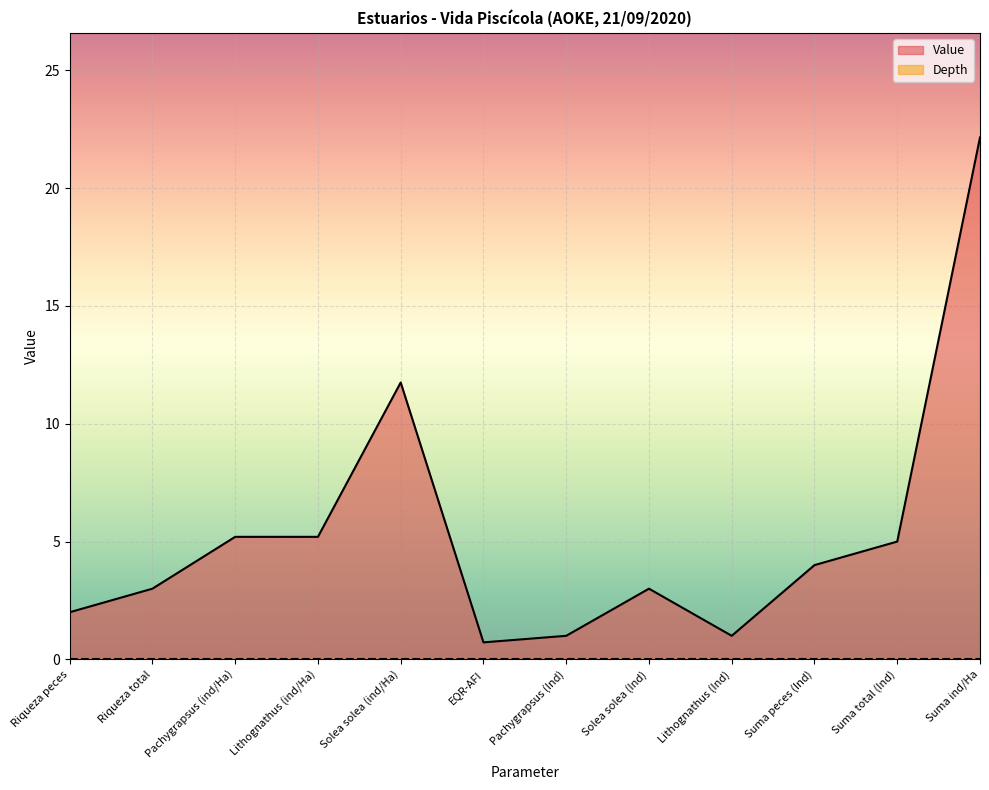

How many interior local valleys (lower than both neighbors) does the data have?

2